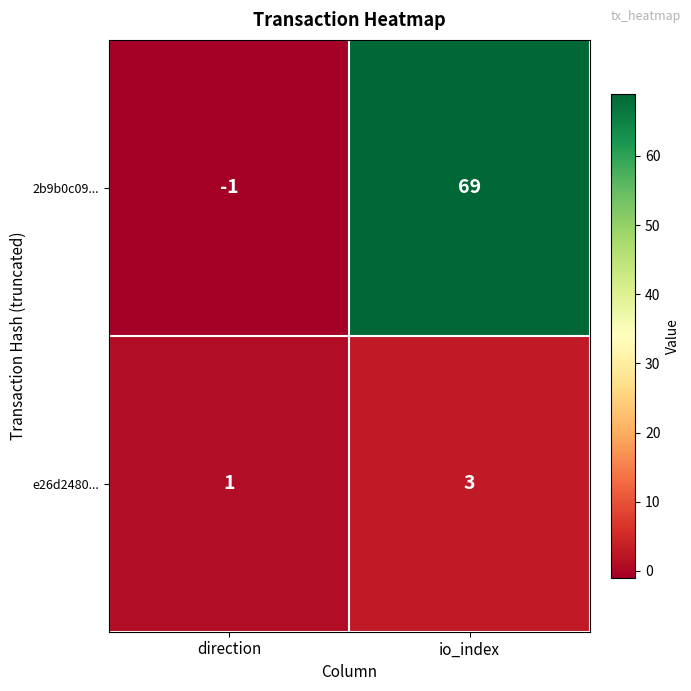

Rank the series by their maximum value, from highest to lowest.

2b9b0c09..., e26d2480...